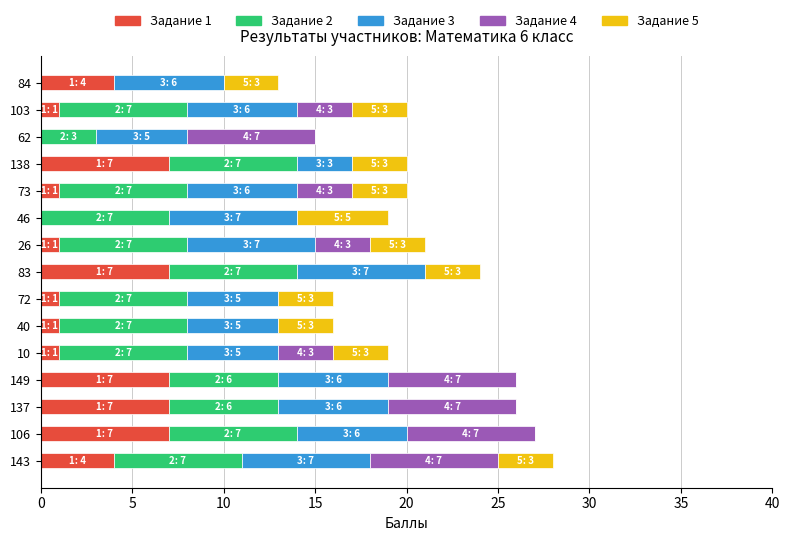

What is the total value across all series at 73?

20